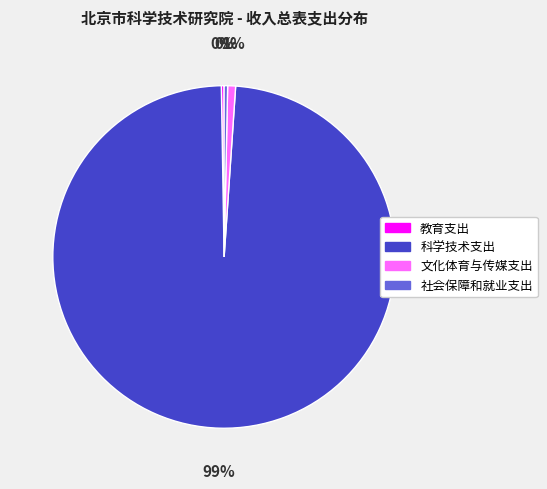

Which slice is the largest?

科学技术支出